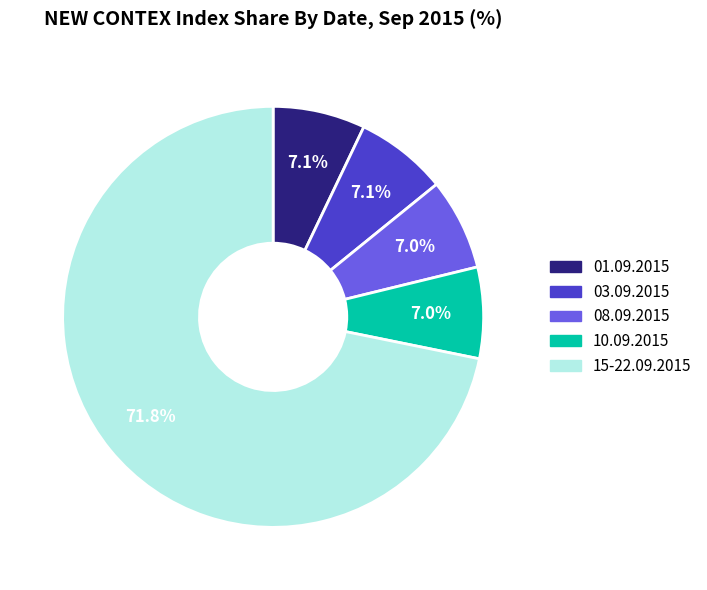

Count the number of slices in the pie.

5